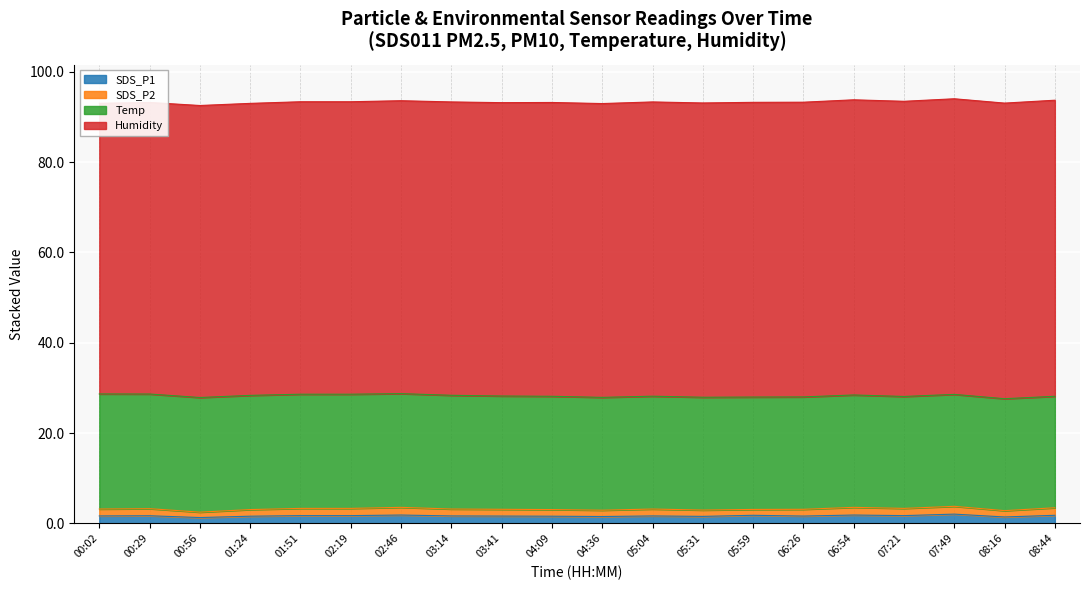

What is the highest value of the Humidity series?

65.6